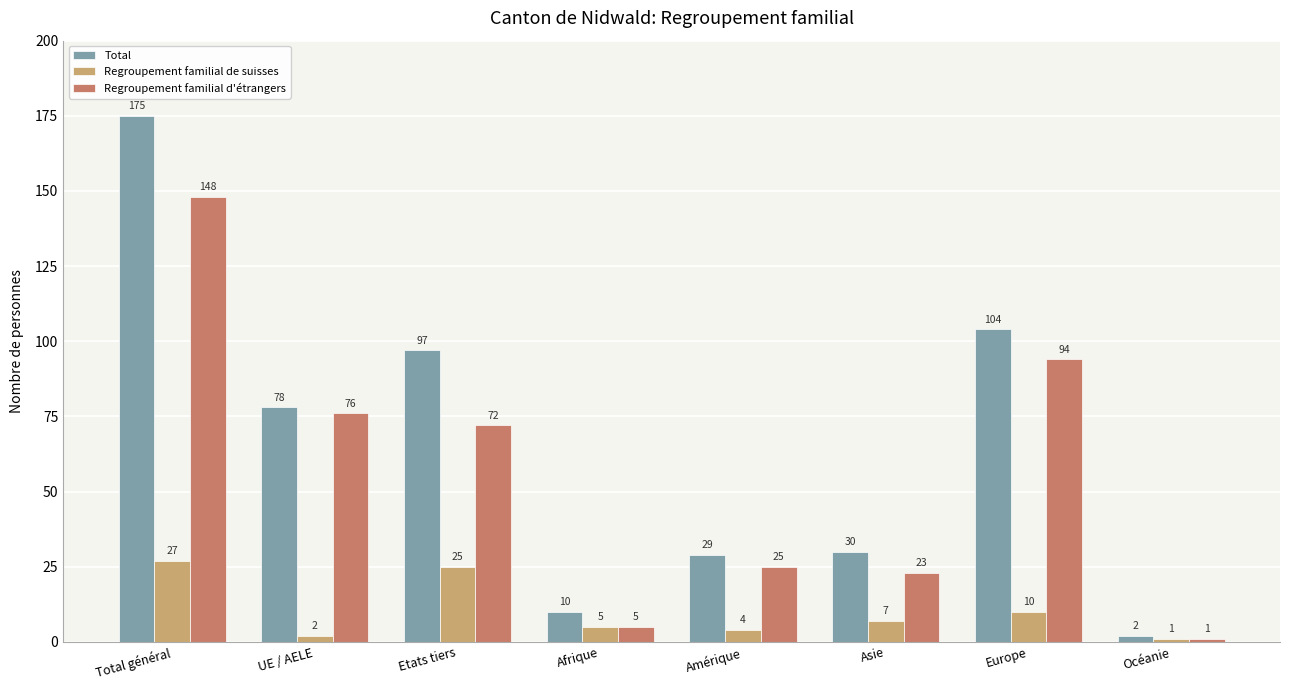

What is the lowest value of the Regroupement familial de suisses series?

1